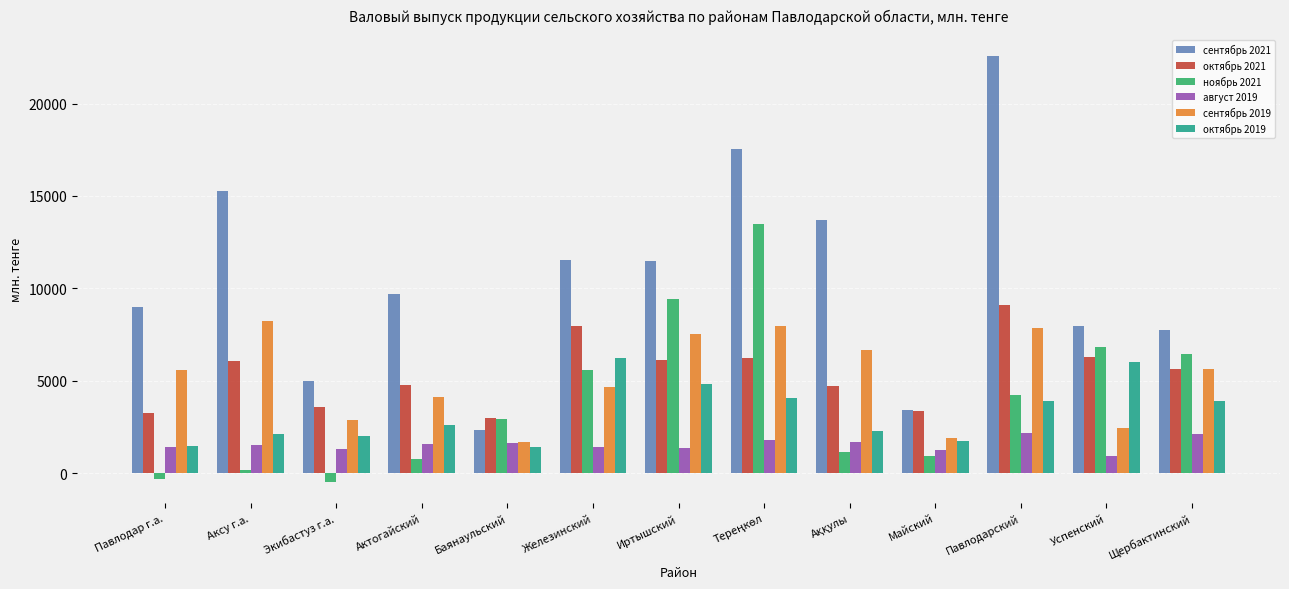

Which series has the widest spread of values?

сентябрь 2021